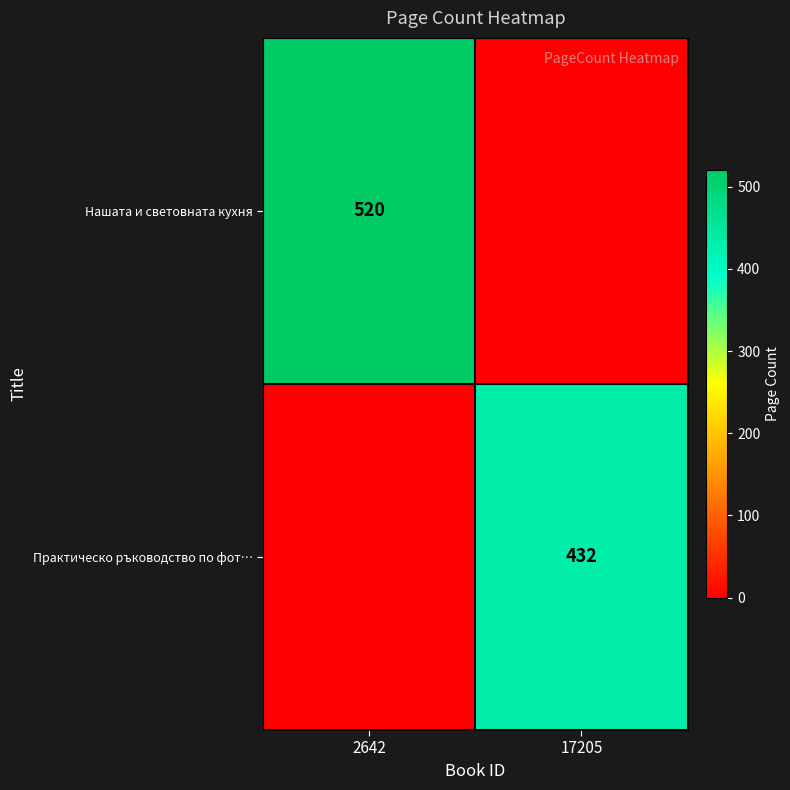

True or false: Нашата и световната кухня has a value of 285 at 2642.

False